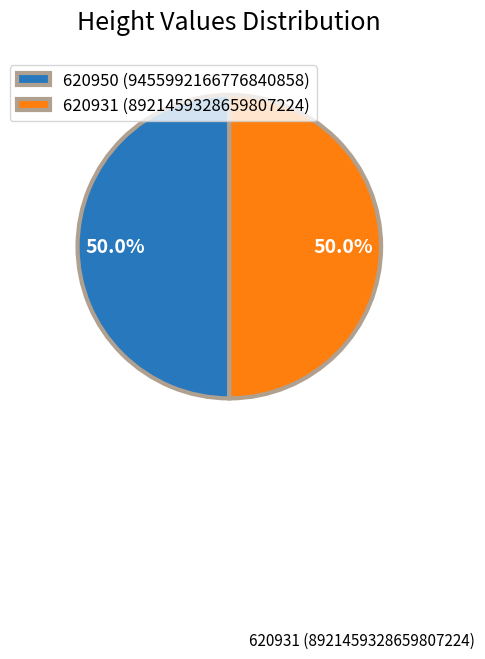

How many slices are in this pie chart?

2